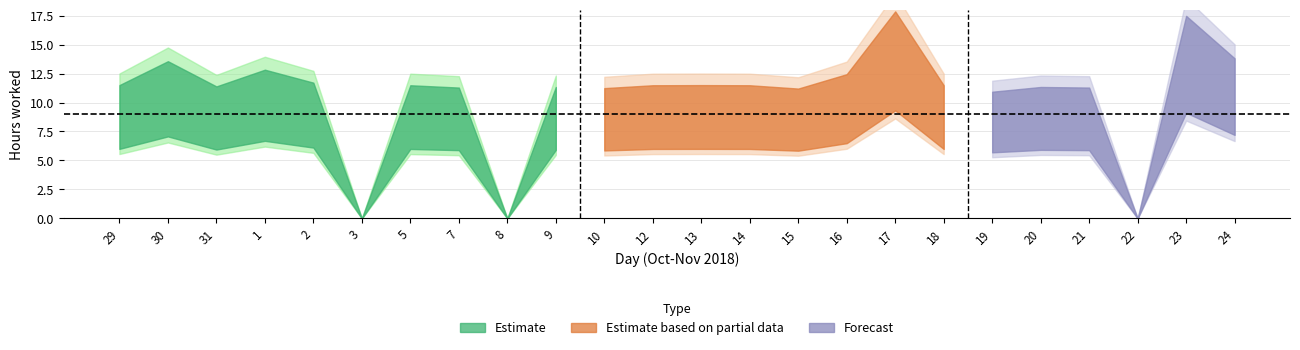

List the labels in order of value, largest first.

17, 23, 24, 30, 1, 16, 2, 29, 13, 5, 12, 14, 18, 31, 9, 20, 7, 21, 10, 15, 19, 3, 8, 22